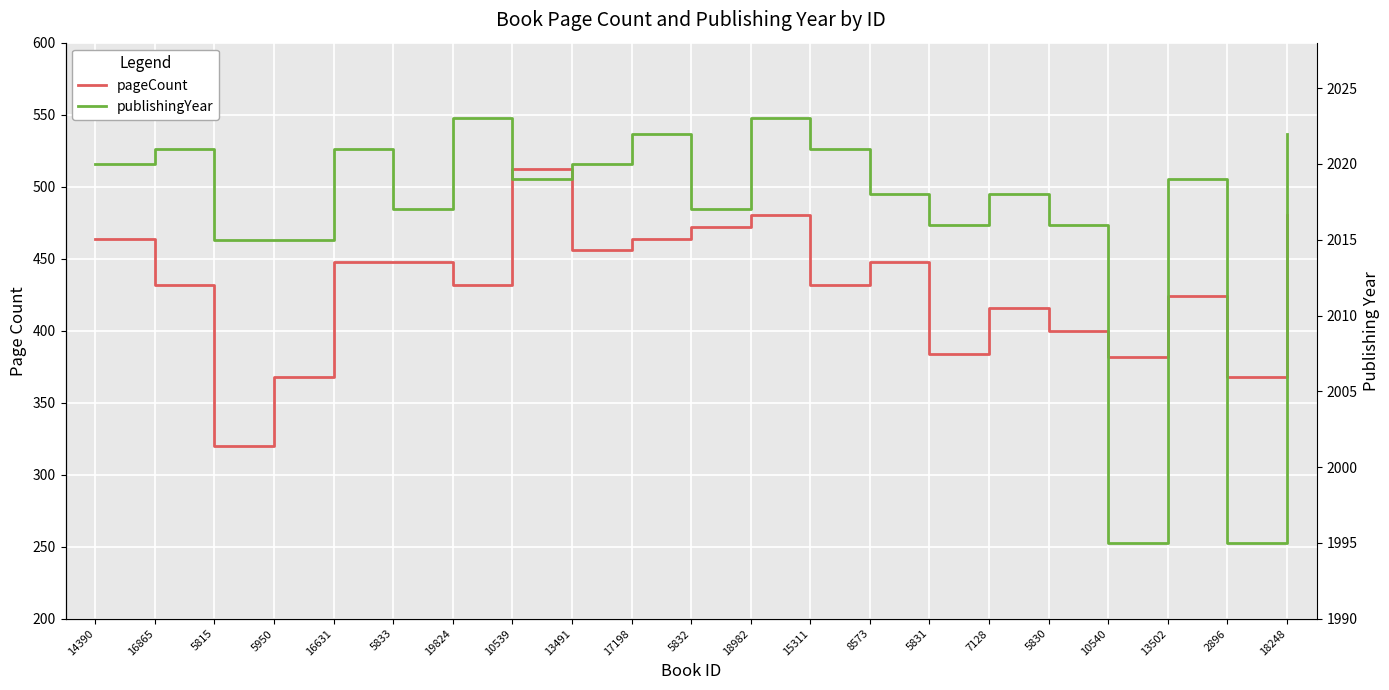

What are all the series names shown in the legend?

pageCount, publishingYear